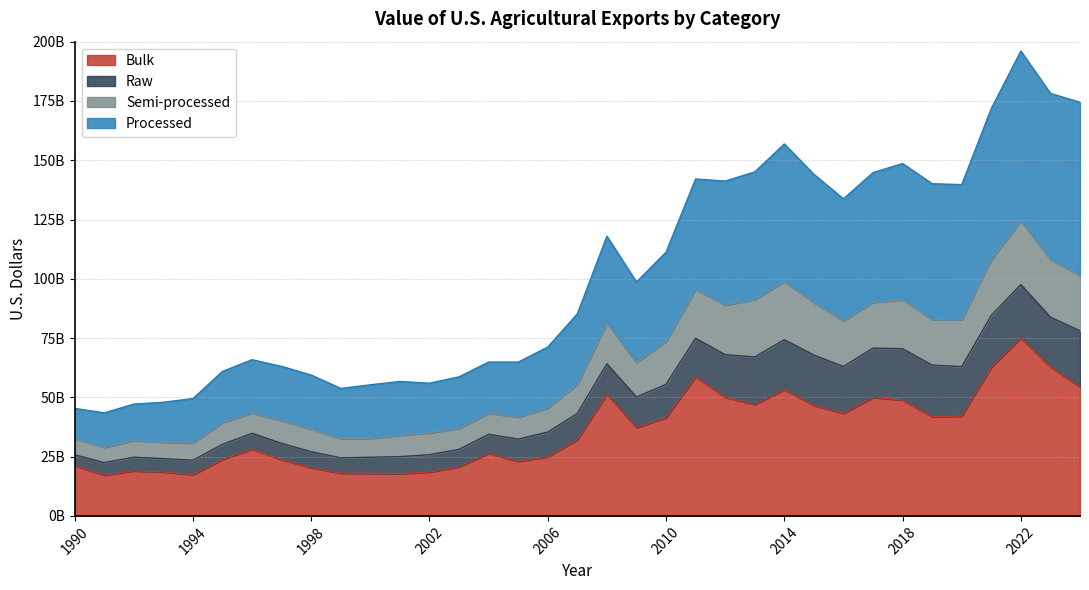

In Bulk, how many points are higher than both neighbors (excluding endpoints)?

8